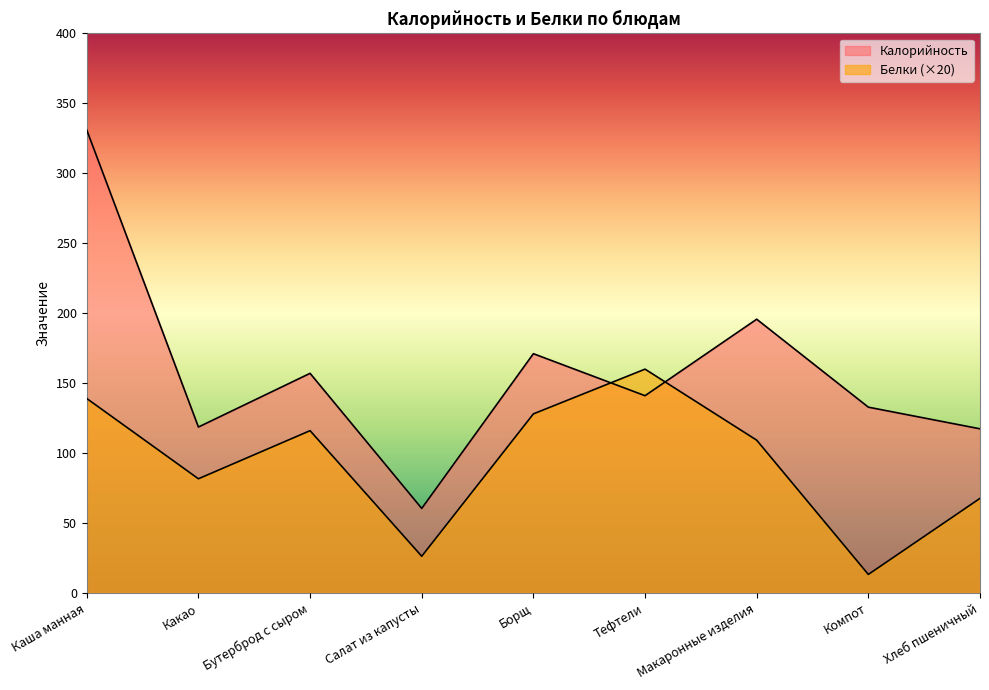

What is the value of the Белки point at the 6th from the left?

160.0